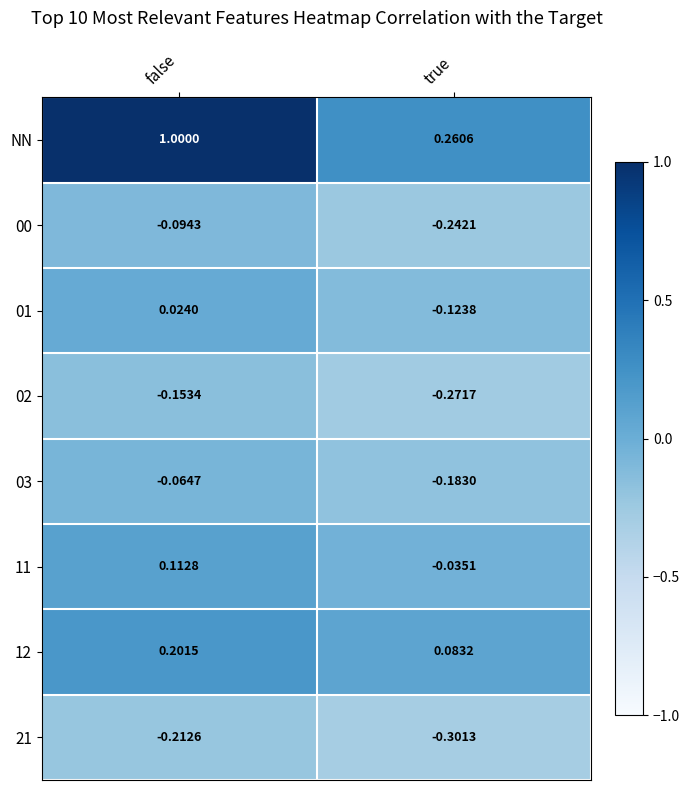

What is the total value across all series at true?

-0.8